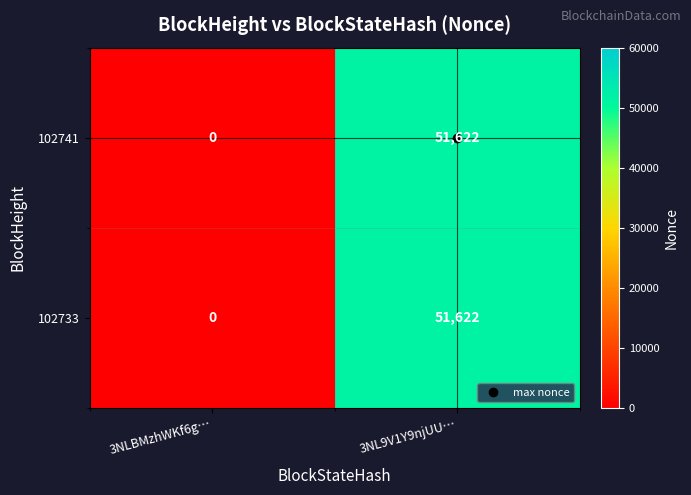

True or false: 102733 has a value of 0 at 3NLBMzhWKf6g….

True